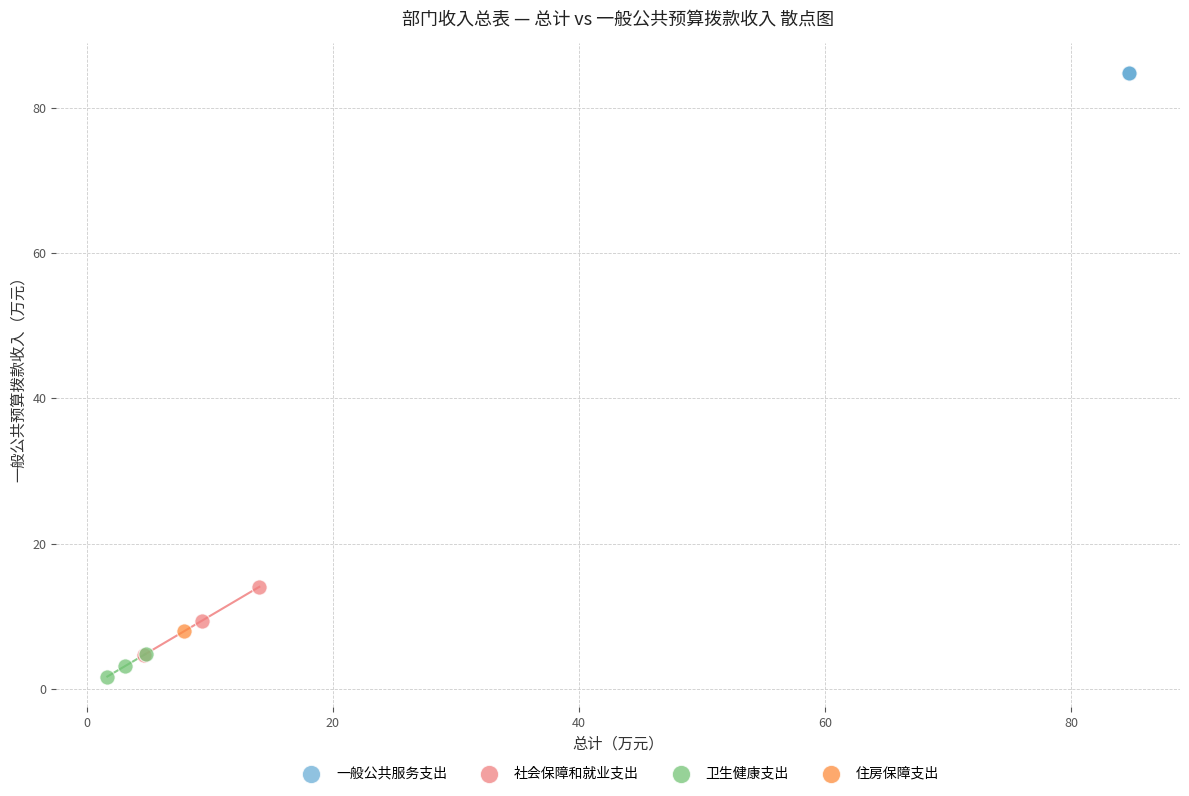

Which series reaches the maximum Y coordinate?

一般公共服务支出